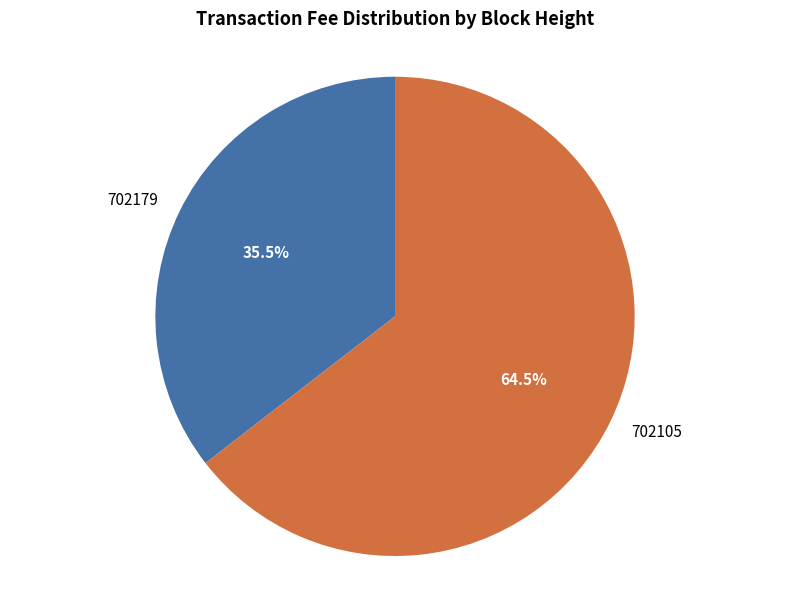

Rank the categories by value from highest to lowest.

702105, 702179